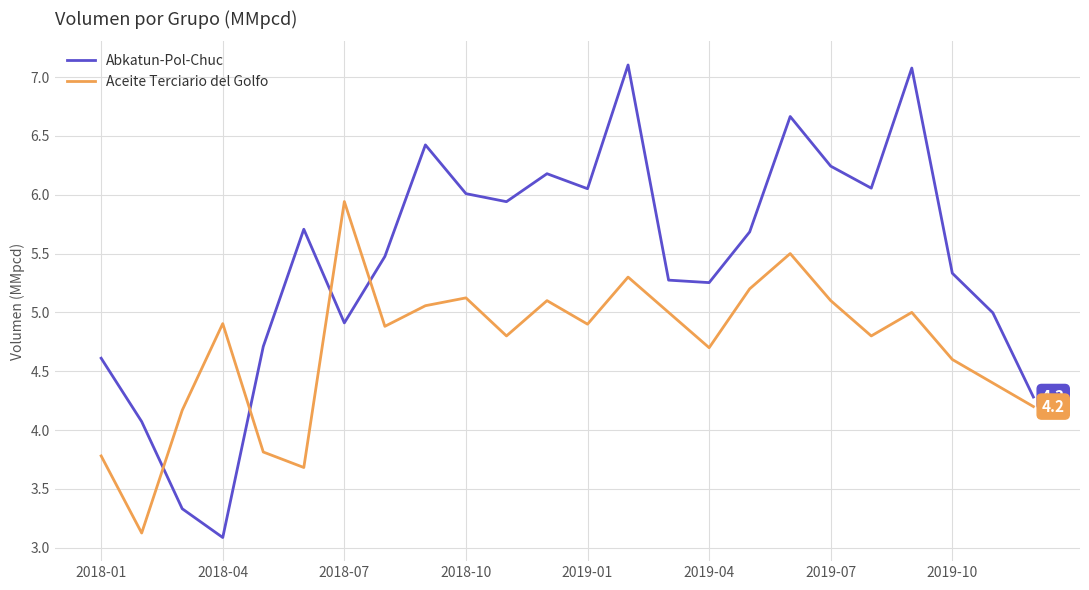

True or false: Abkatun-Pol-Chuc and Aceite Terciario del Golfo cross at least once.

True